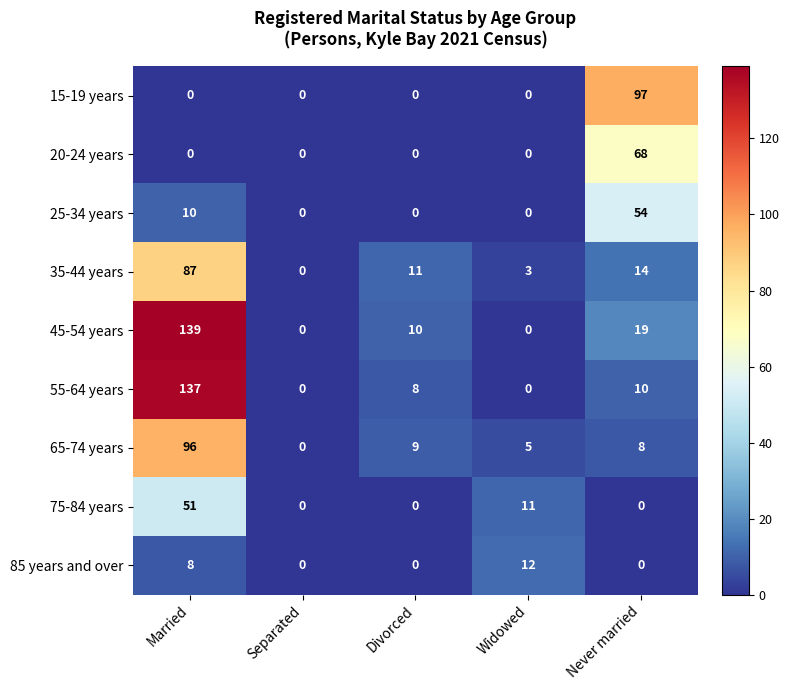

Which series changed the most between Widowed and Never married?

15-19 years